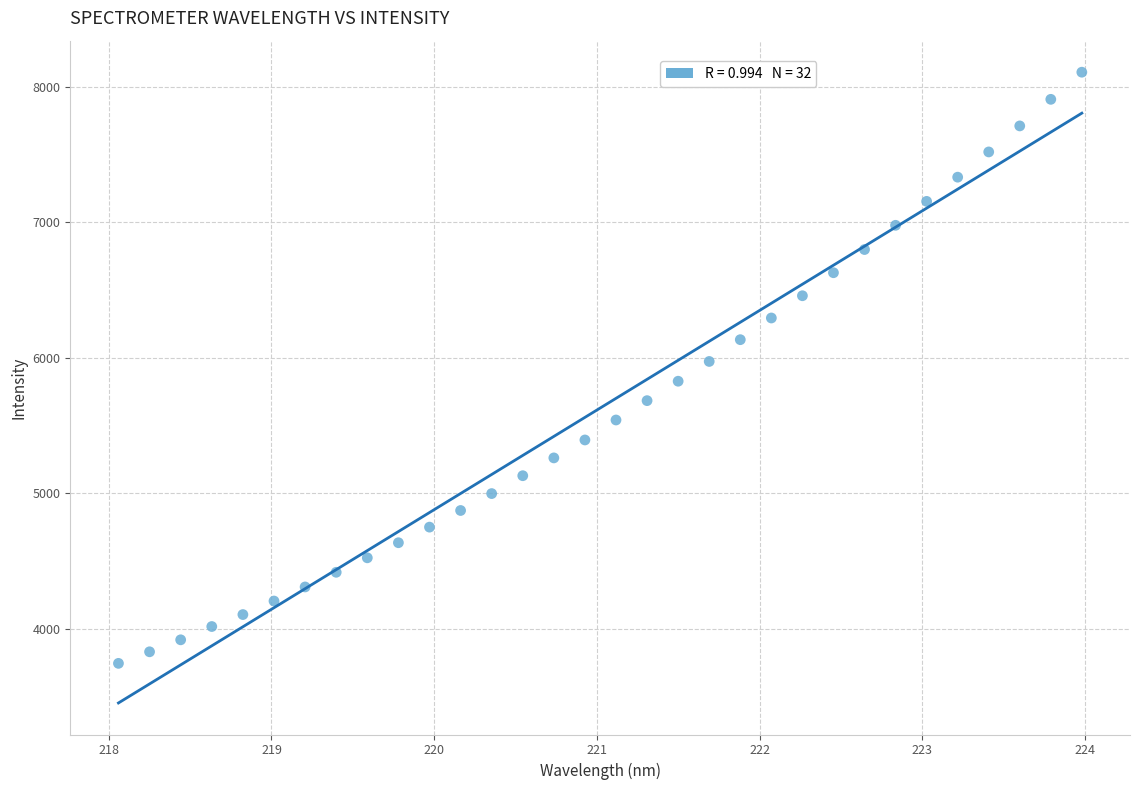

What is the range of X values (max minus min)?

5.9